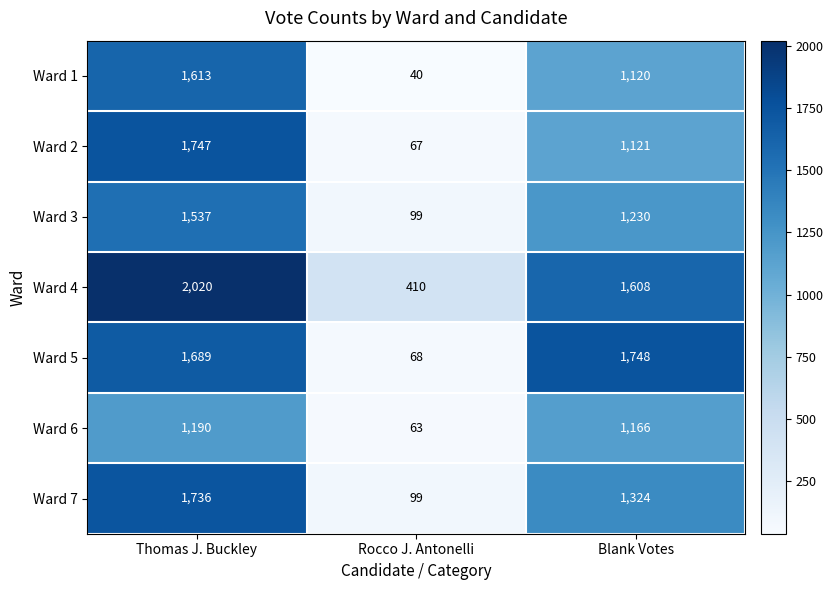

The value of Ward 7 at Rocco J. Antonelli is 99. True or false?

True